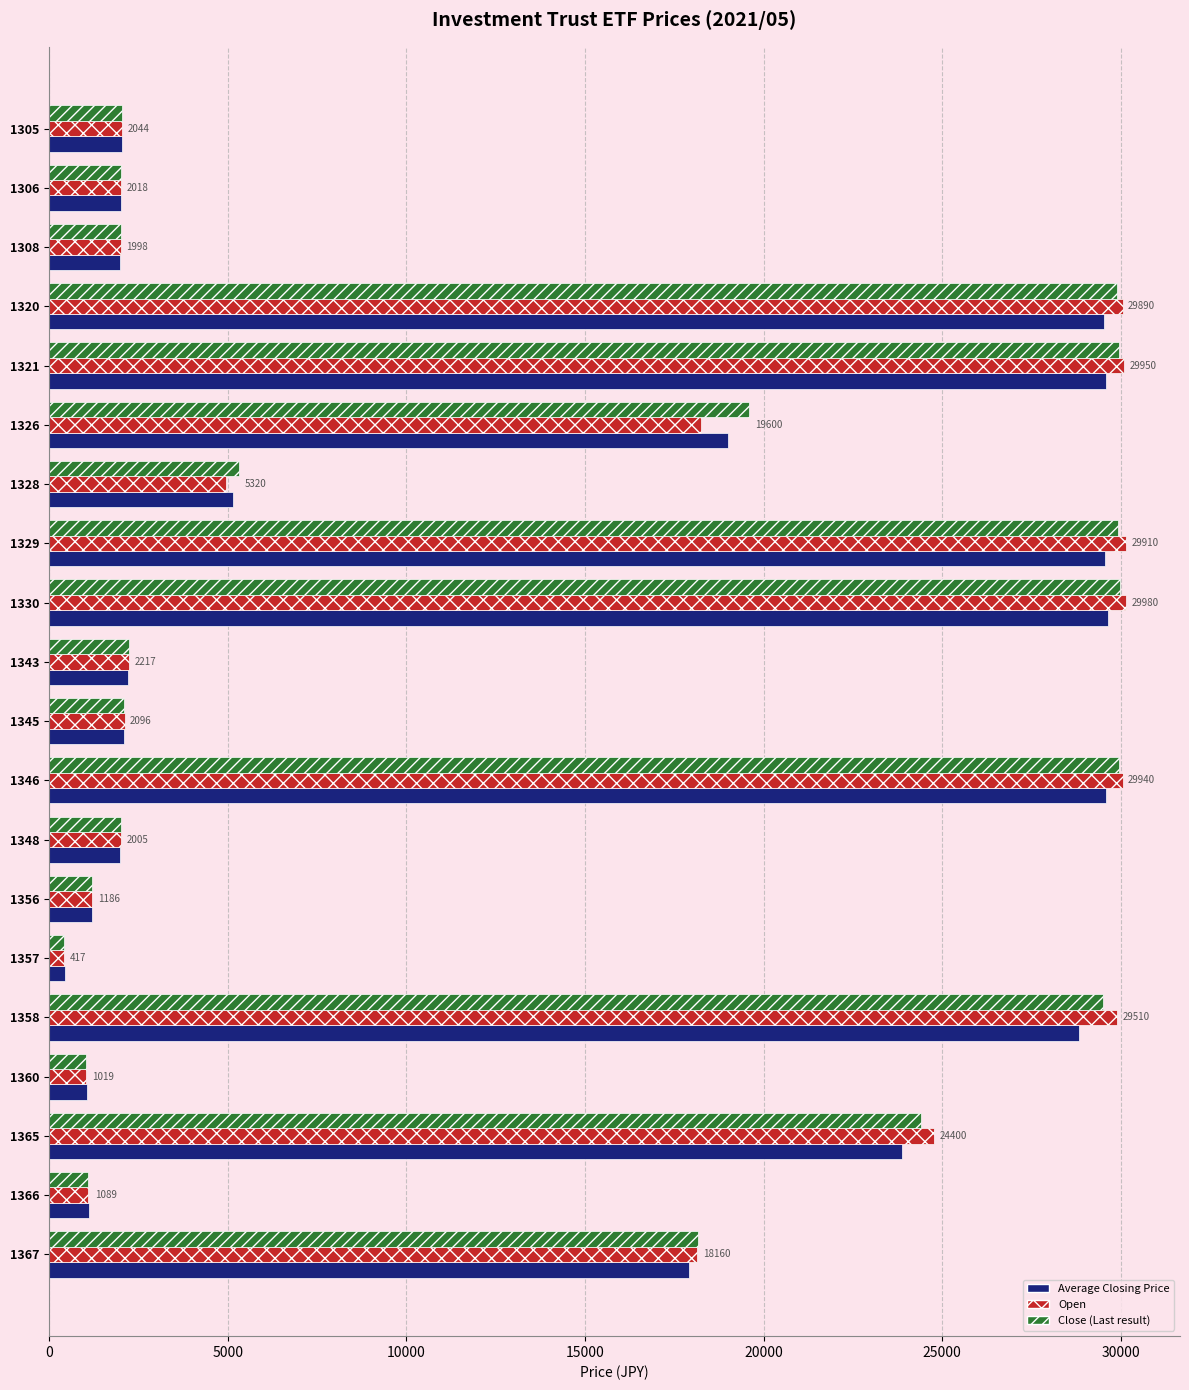

What is the total value across all series at 1348?

5994.2